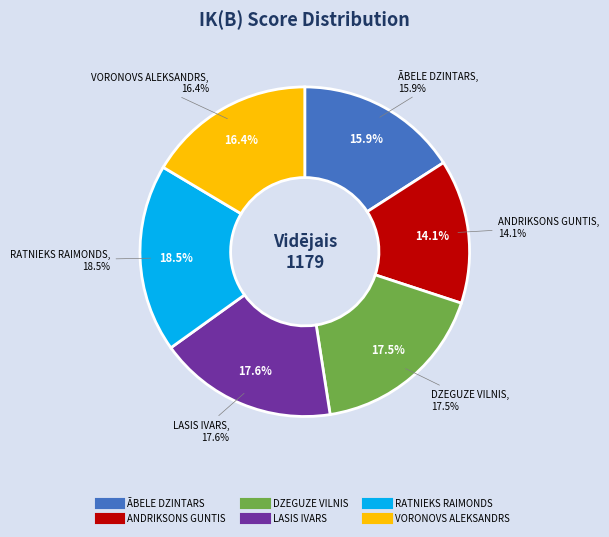

Is there a majority slice in this chart?

No